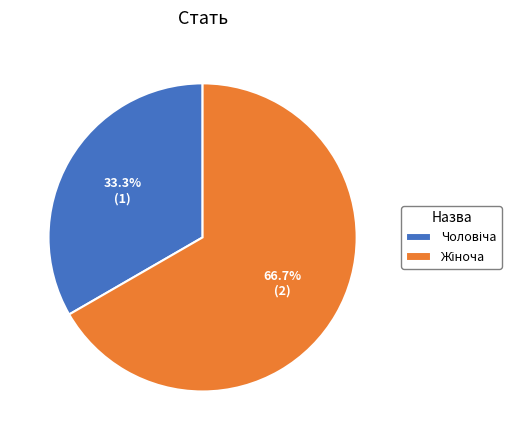

Does any single category account for the majority?

Yes